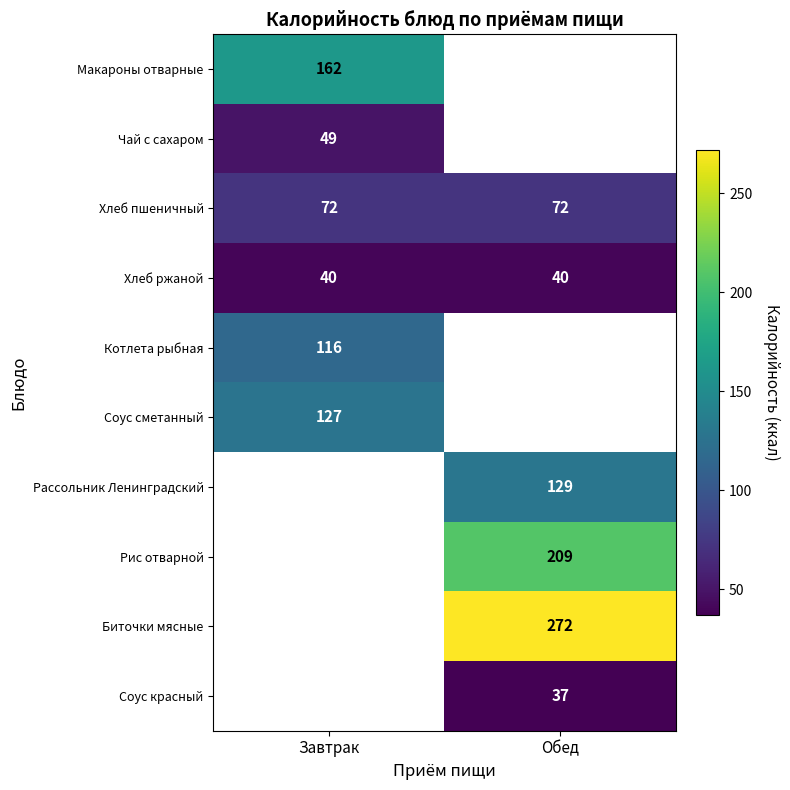

The Хлеб ржаной series shows 61 at Обед. True or false?

False